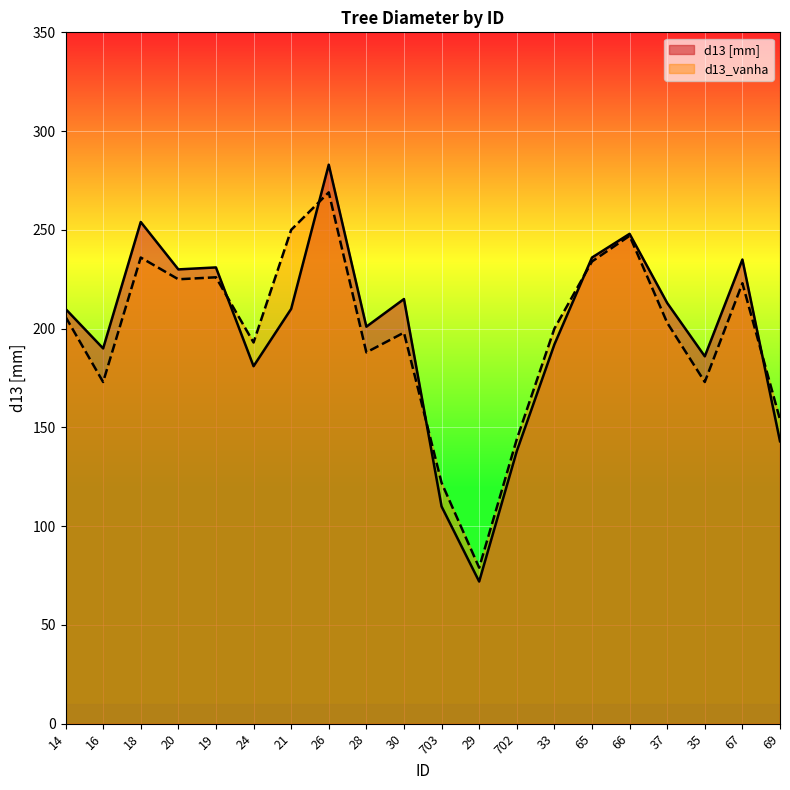

What is the difference between the second highest and minimum values in the d13_vanha series?

171